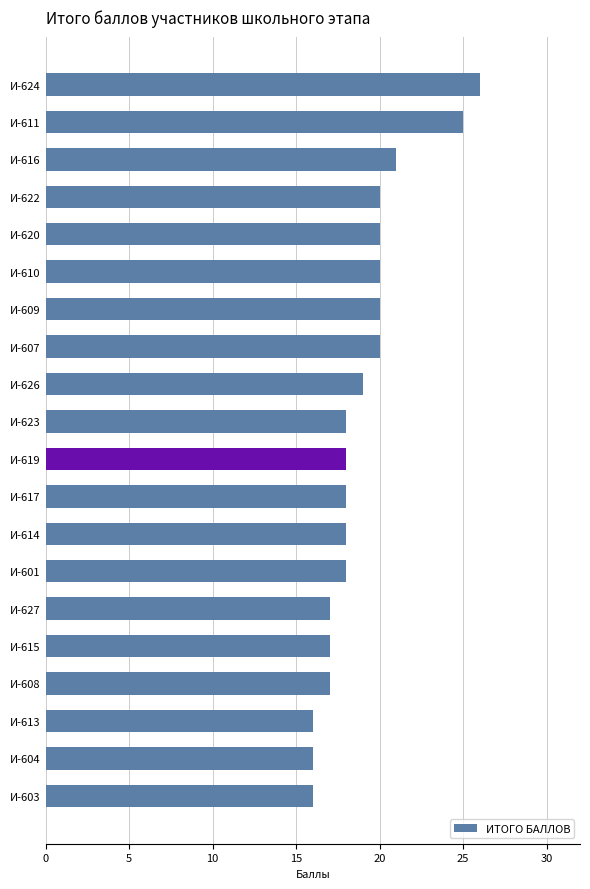

Is it true that the value at И-619 is 28?

False